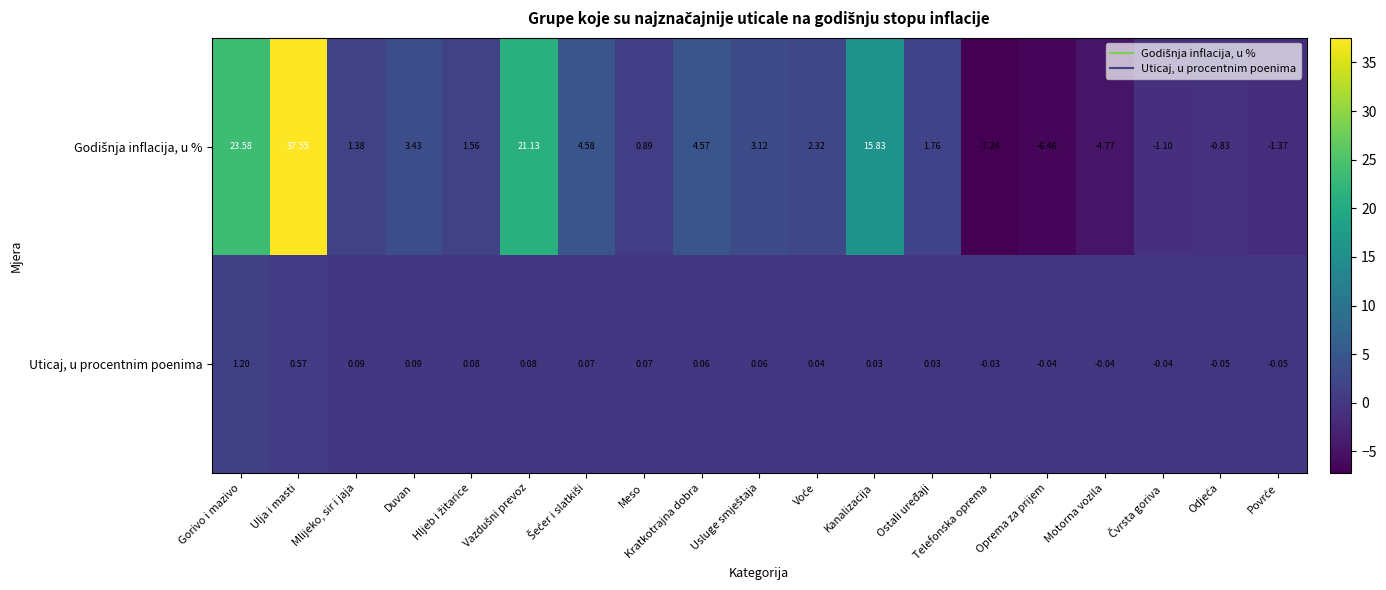

Which category has the highest value in the Uticaj, u procentnim poenima series?

Gorivo i mazivo